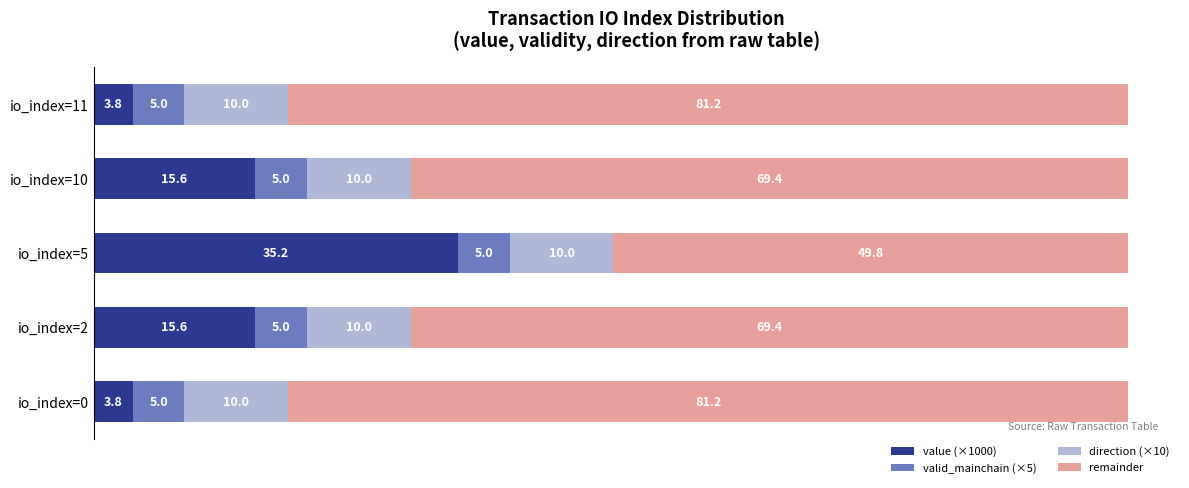

The value of value (×1000) at io_index=2 is 15.6. True or false?

True